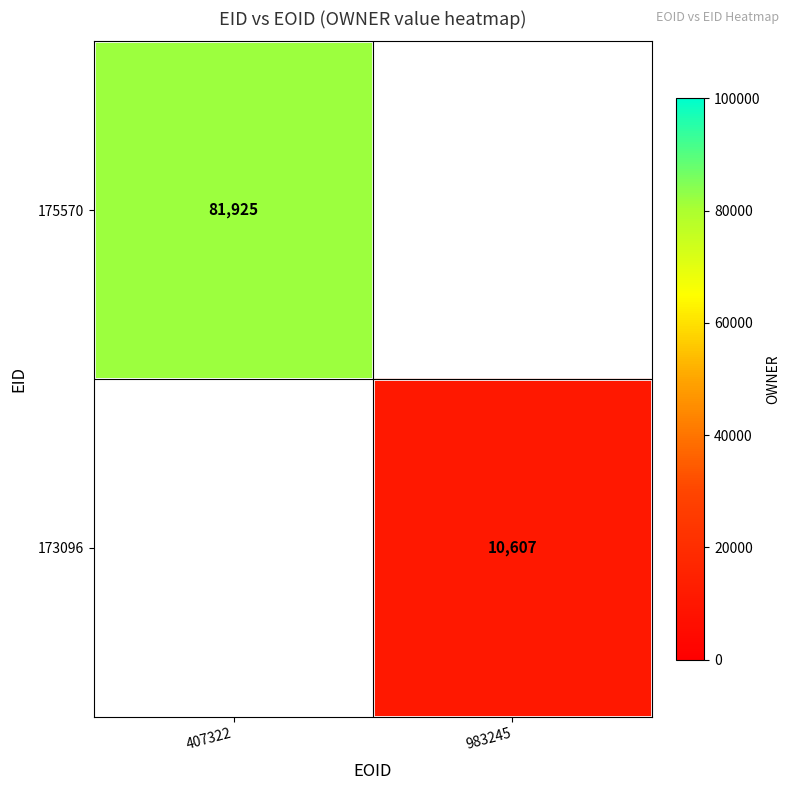

Is the value of 173096 at 983245 greater than the value of 175570 at 407322?

No